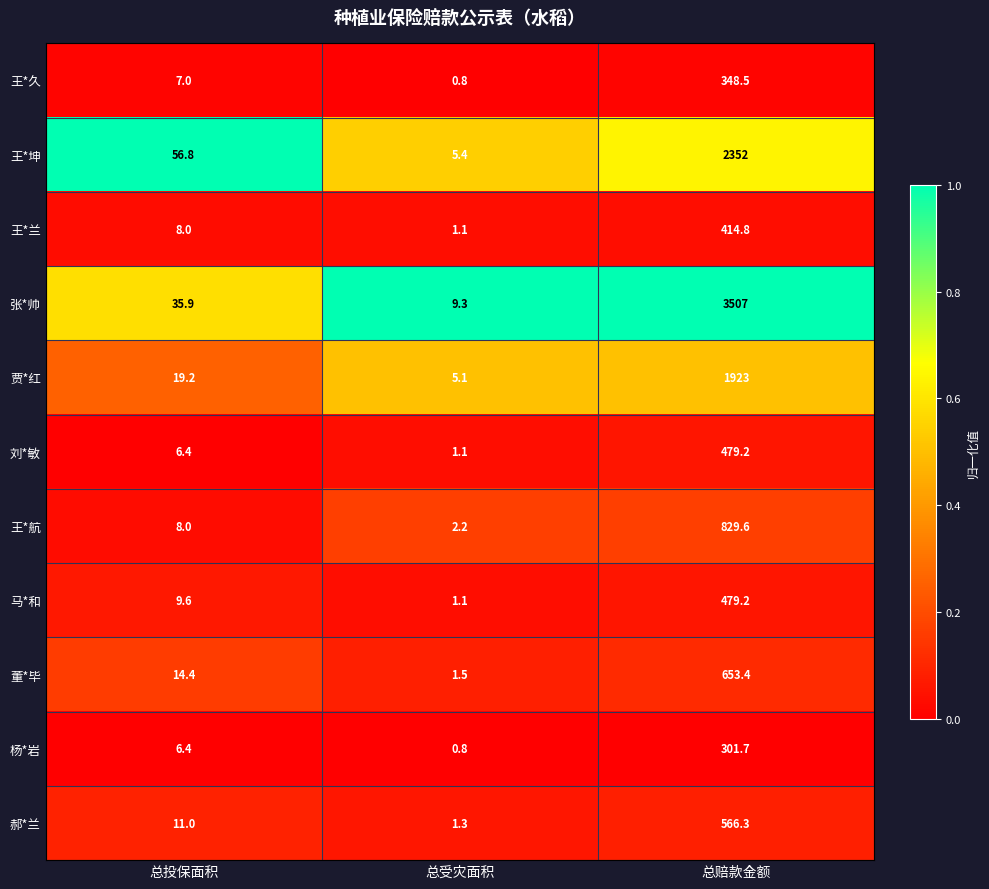

Is the value of 刘*敏 at 总投保面积 greater than the value of 王*兰 at 总赔款金额?

No